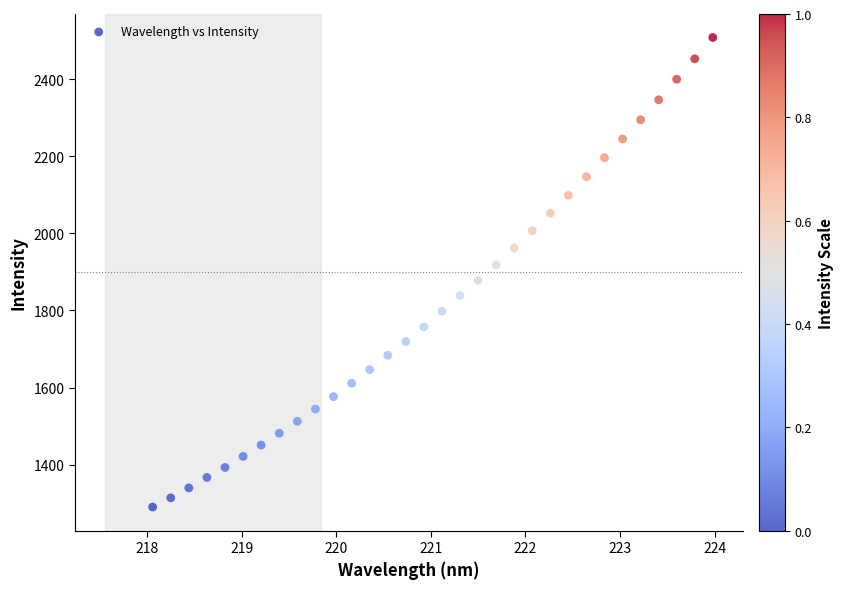

What is the range of X values (max minus min)?

5.9